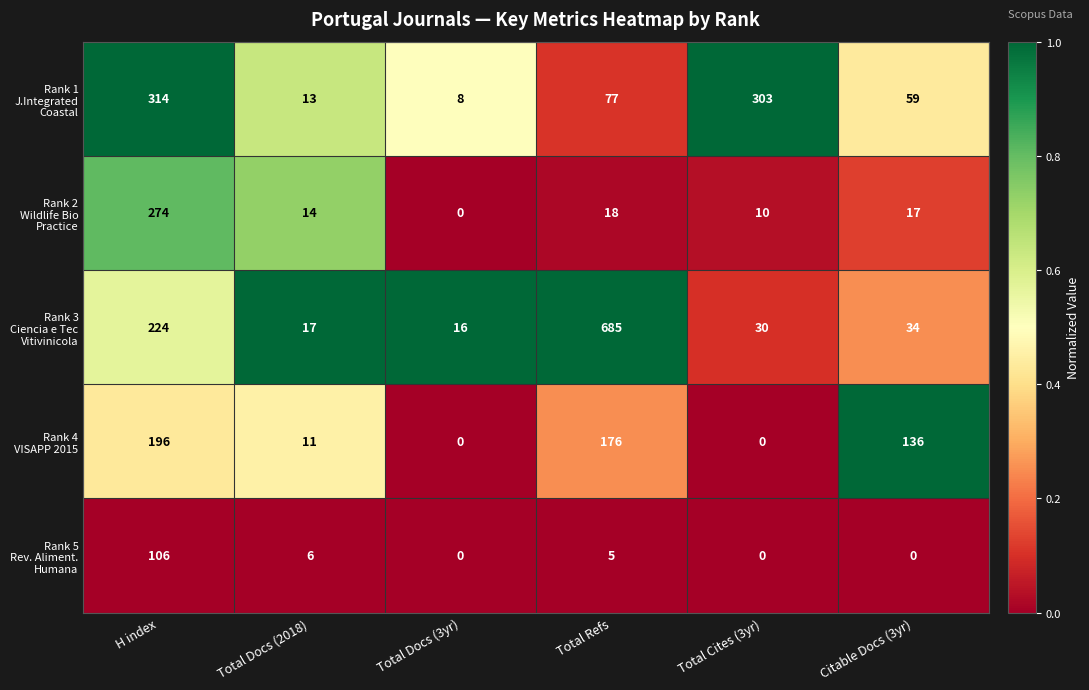

What is the greatest value displayed?

685